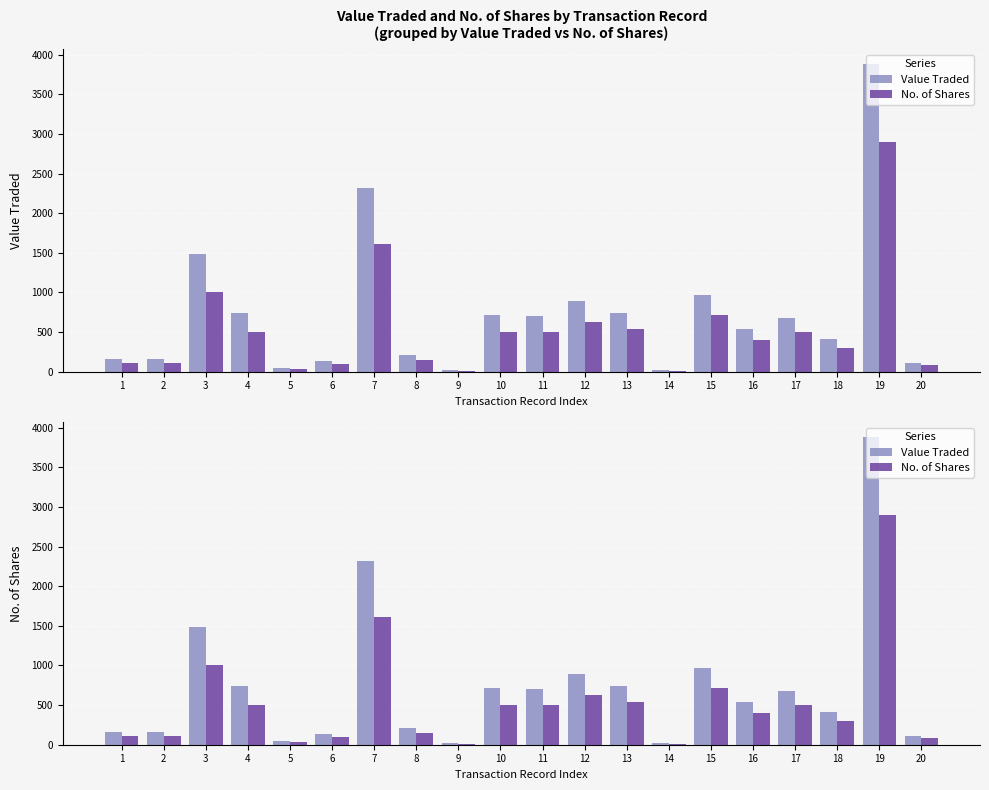

Which series has the largest total across all categories?

Value Traded